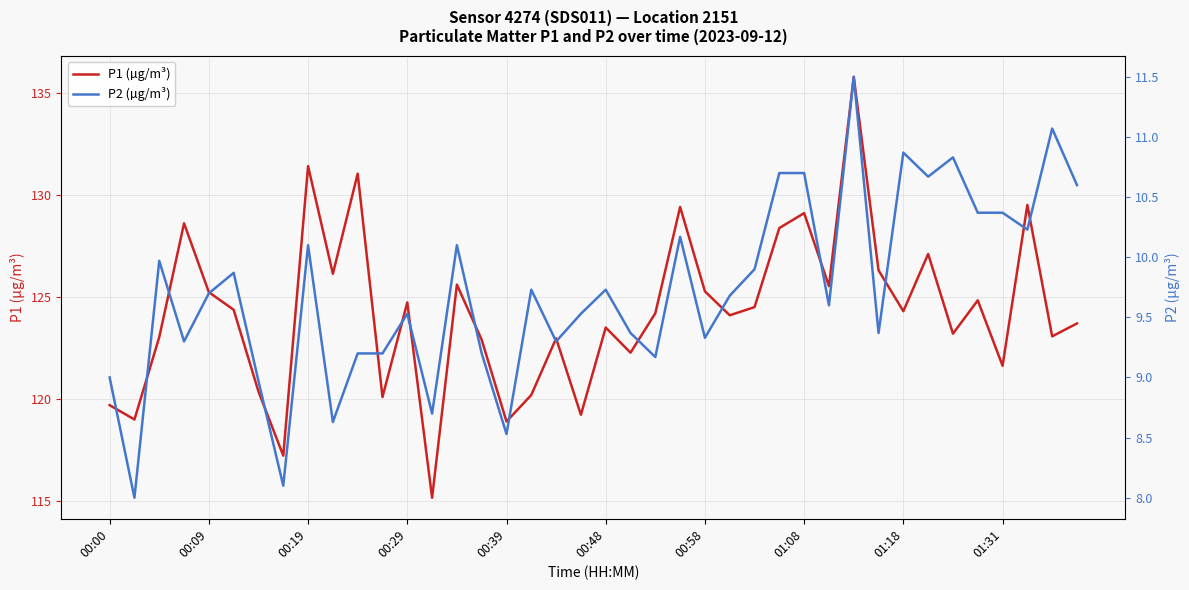

The P1 (µg/m³) series shows 49.2 at 00:09. True or false?

False